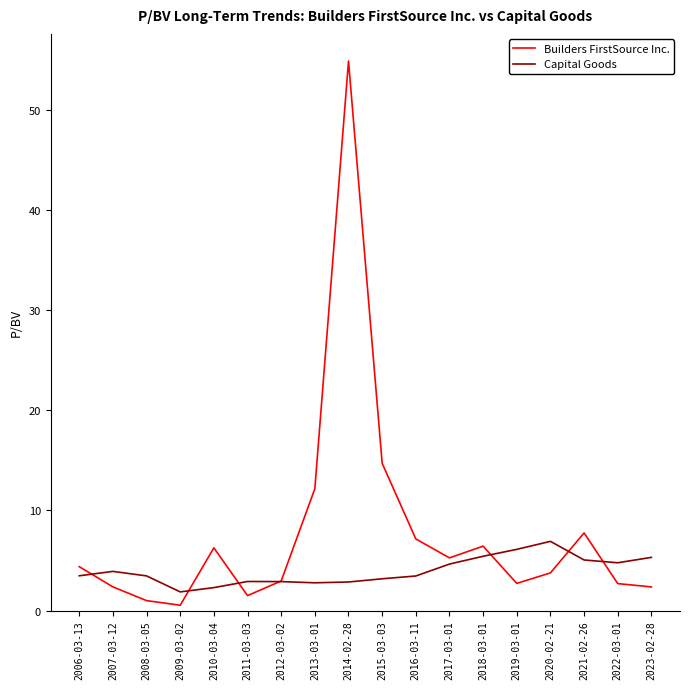

What position from the right is 2014-02-28?

10